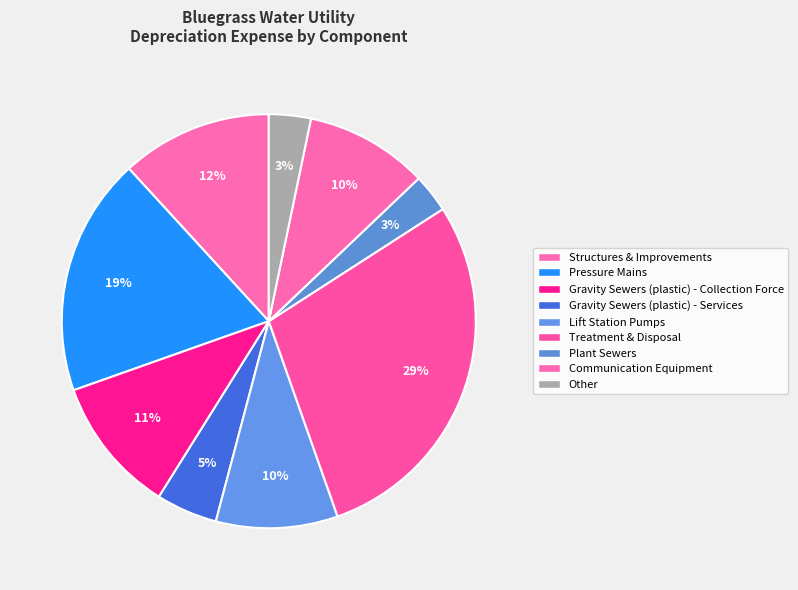

Count the number of slices in the pie.

9